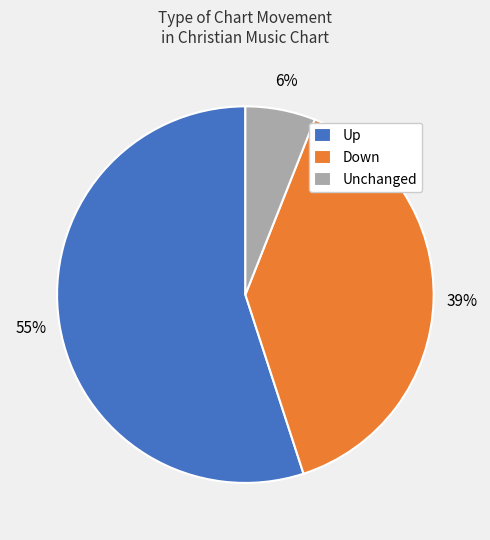

How many slices are in this pie chart?

3